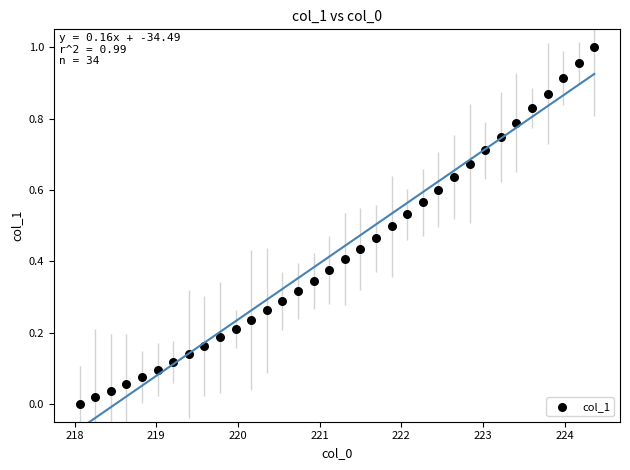

What is the range of X values (max minus min)?

6.3